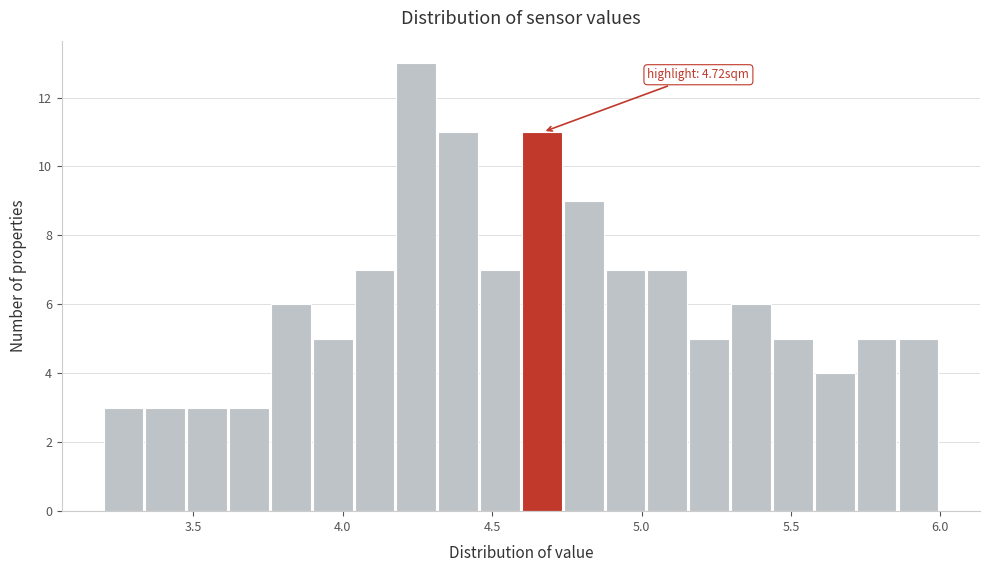

Around what value on the x-axis is the tallest bar? Give the approximate position of its centre, as read against the axis.

4.25